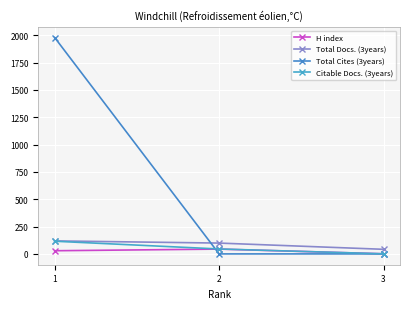

How many lines are shown in the chart?

4